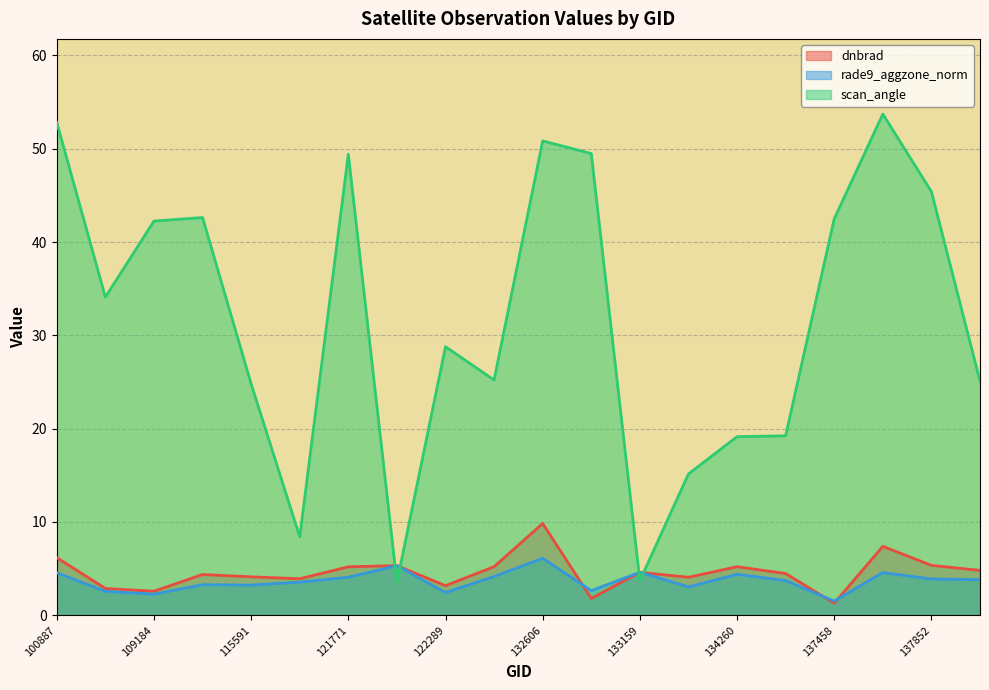

At 137852, list the series in order from smallest to largest.

rade9_aggzone_norm, dnbrad, scan_angle